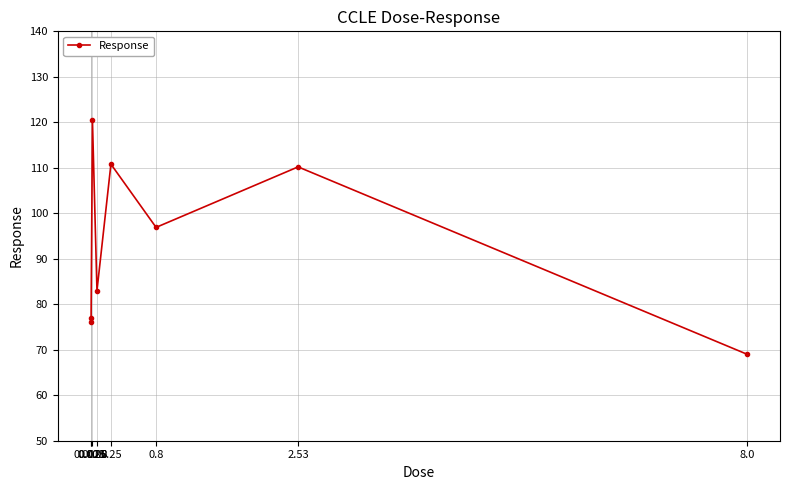

How many data points does each series have?

8